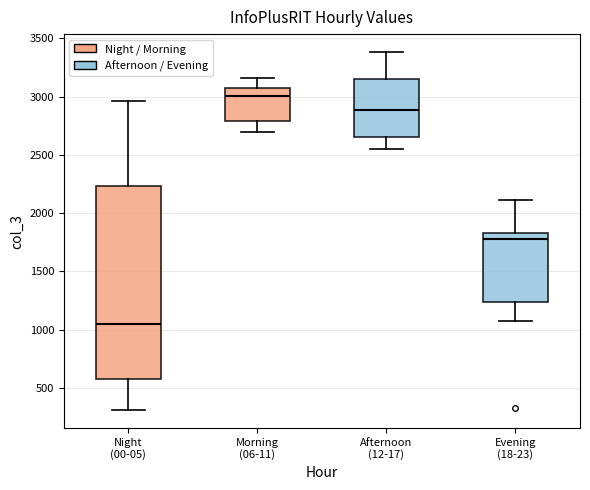

Where does the lower whisker of the box for Morning (06-11) end on the y-axis? The values are not printed on the chart, so give them approximately, as read against the axis.

2700